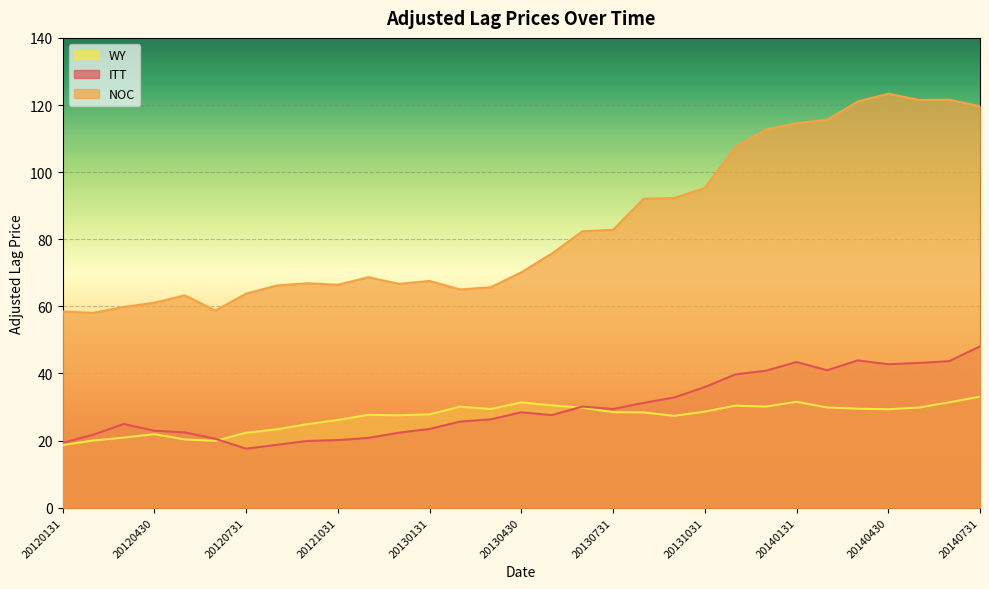

What is the difference between the WY values at 20140731 and 20130531?

2.6